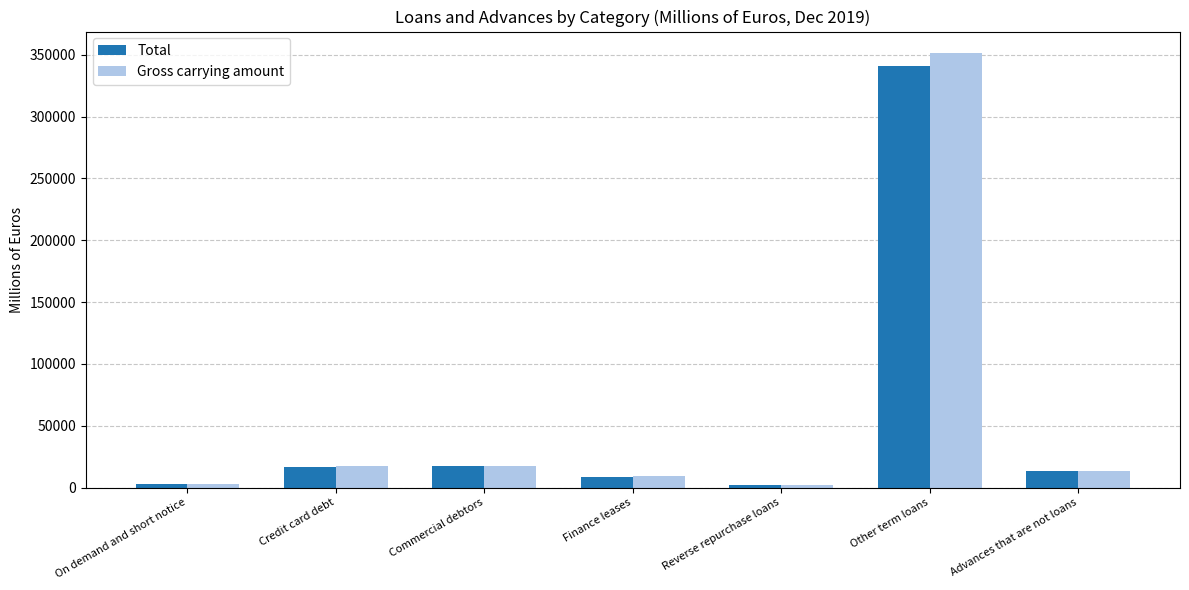

What is the difference between the highest and lowest values at Credit card debt?

1253